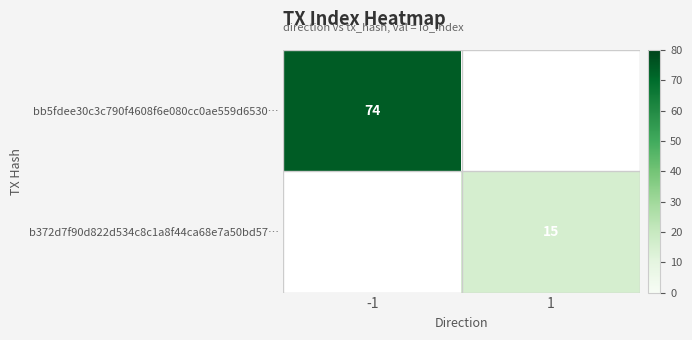

The b372d7f90d822d534c8c1a8f44ca68e7a50bd57… series shows 15 at 1. True or false?

True